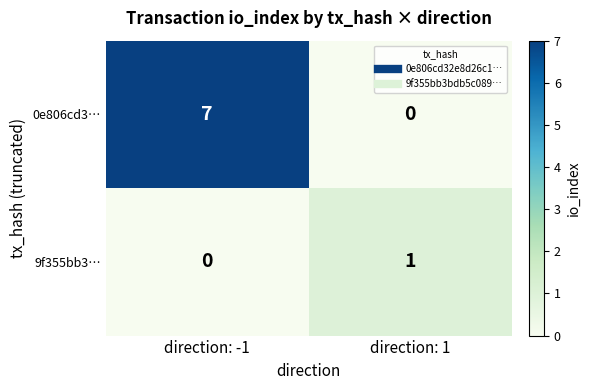

What is the sum of all 0e806cd3… values?

7